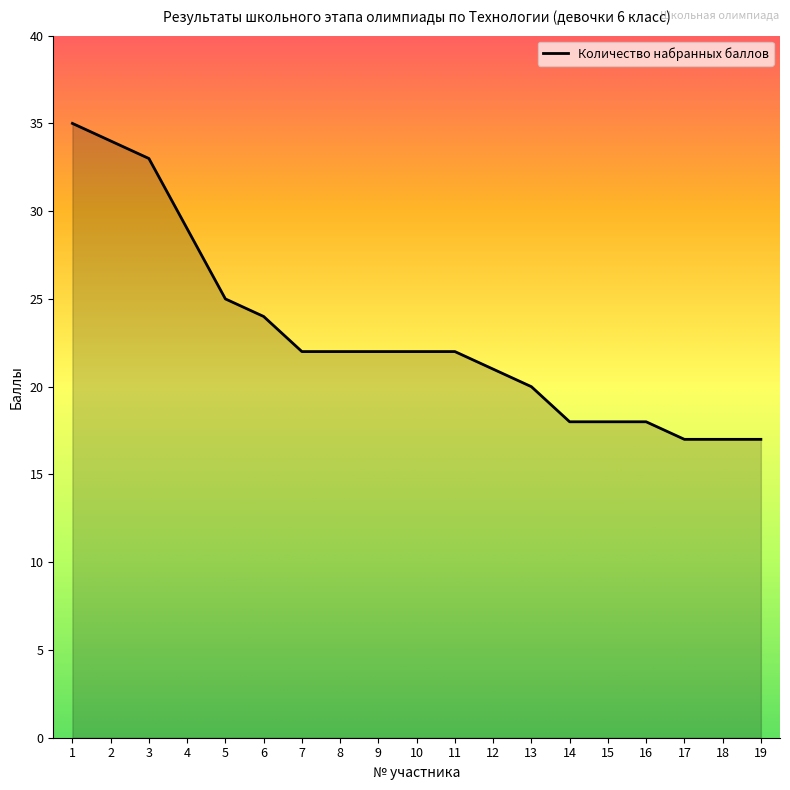

Reading left to right, what are all the values shown in this chart?

1=35	2=34	3=33	4=29	5=25	6=24	7=22	8=22	9=22	10=22	11=22	12=21	13=20	14=18	15=18	16=18	17=17	18=17	19=17